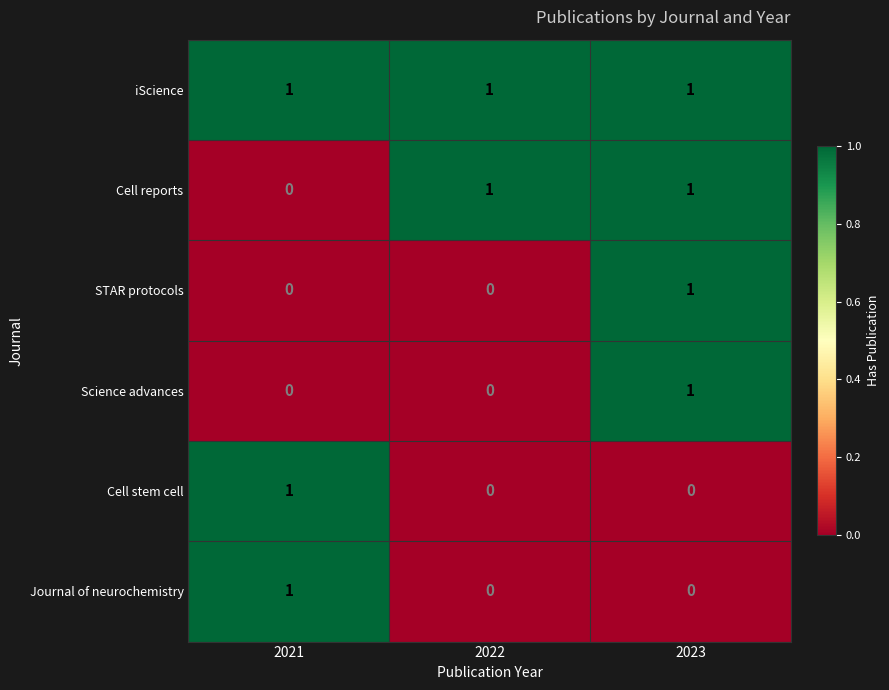

The value of iScience at 2023 is 1. True or false?

True